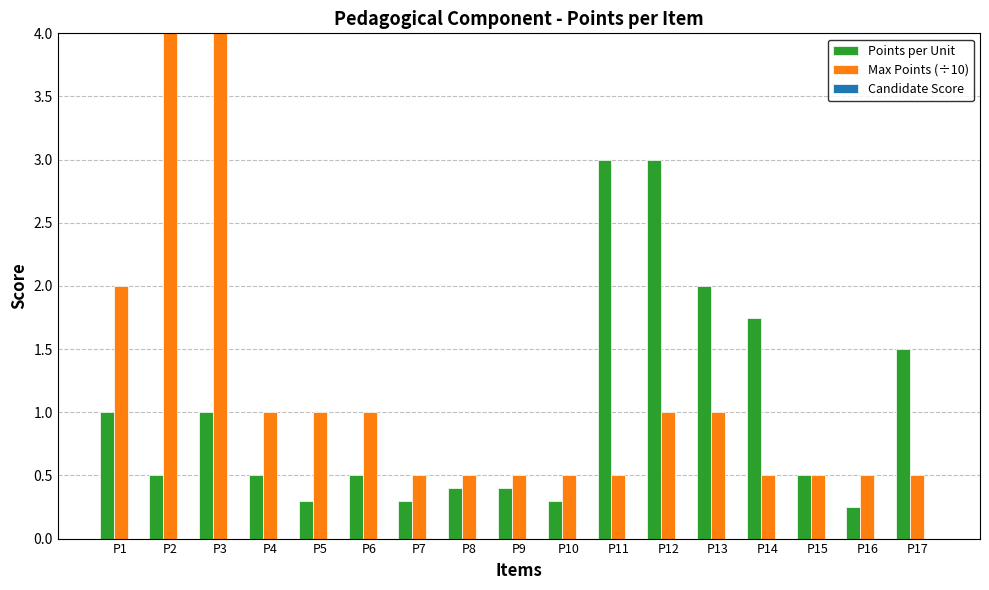

What is the average value of the Max Points (÷10) series?

1.1